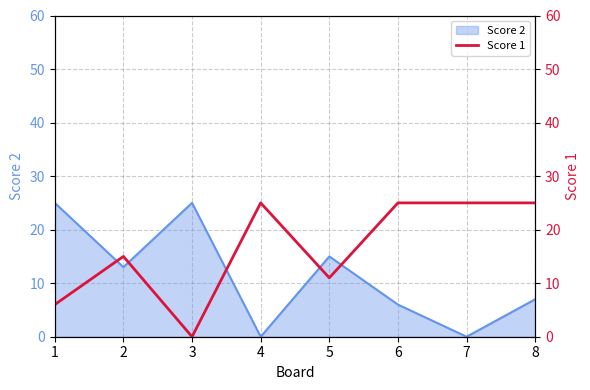

Is it true that Score 2 equals 8 at 2?

False